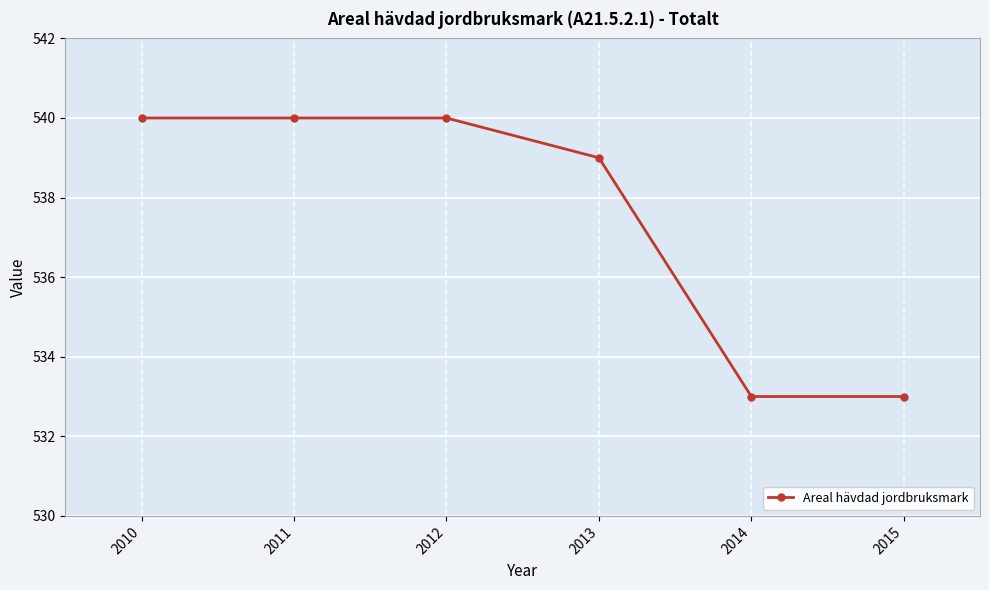

What is the change in value from 2013 to 2014?

-6